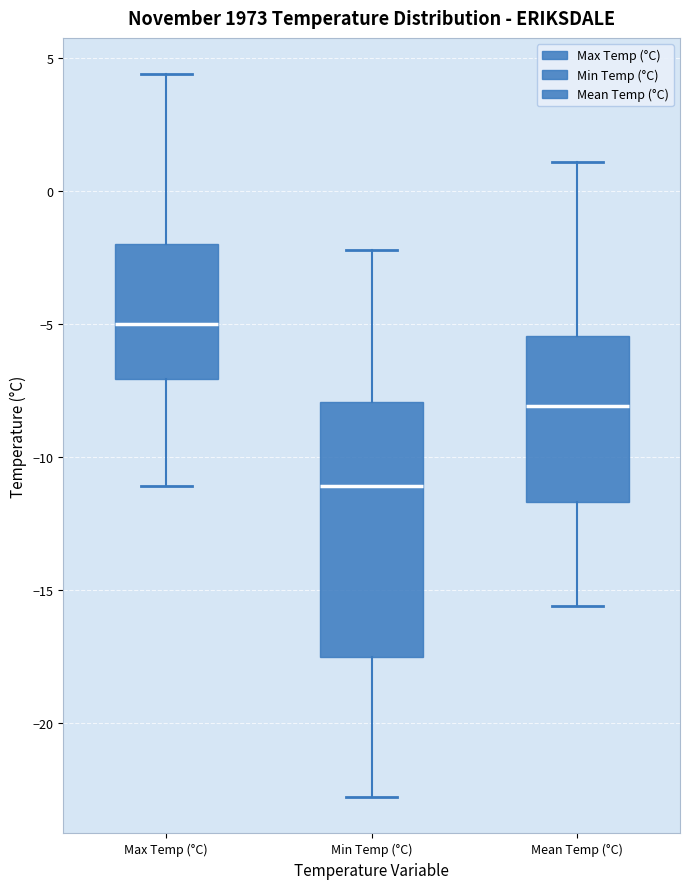

Where is the lower edge of the box for Max Temp (°C) on the y-axis? The values are not printed on the chart, so give them approximately, as read against the axis.

-7.0